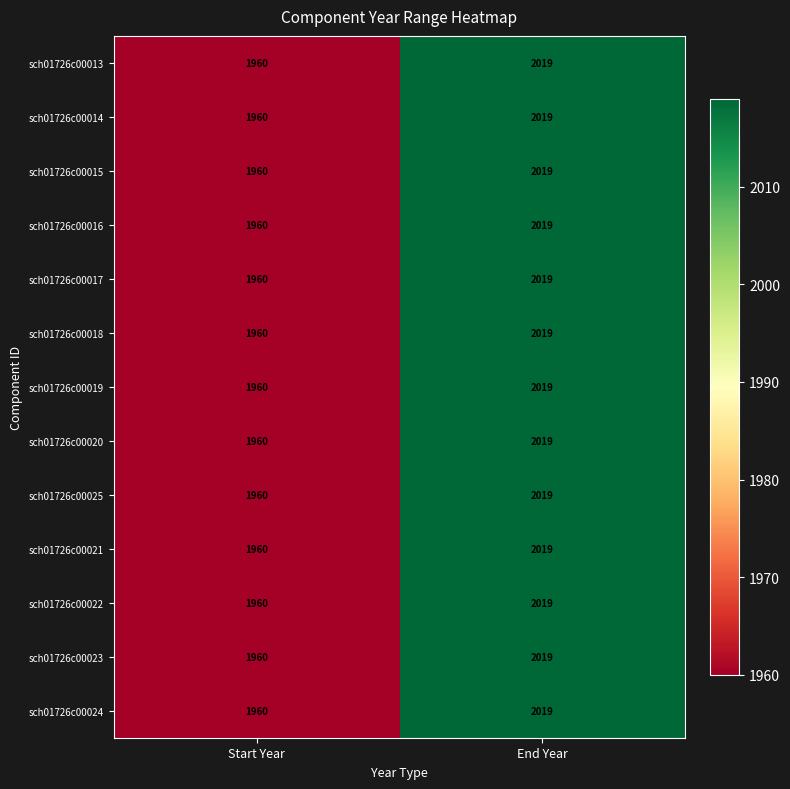

What is the greatest value displayed?

2019